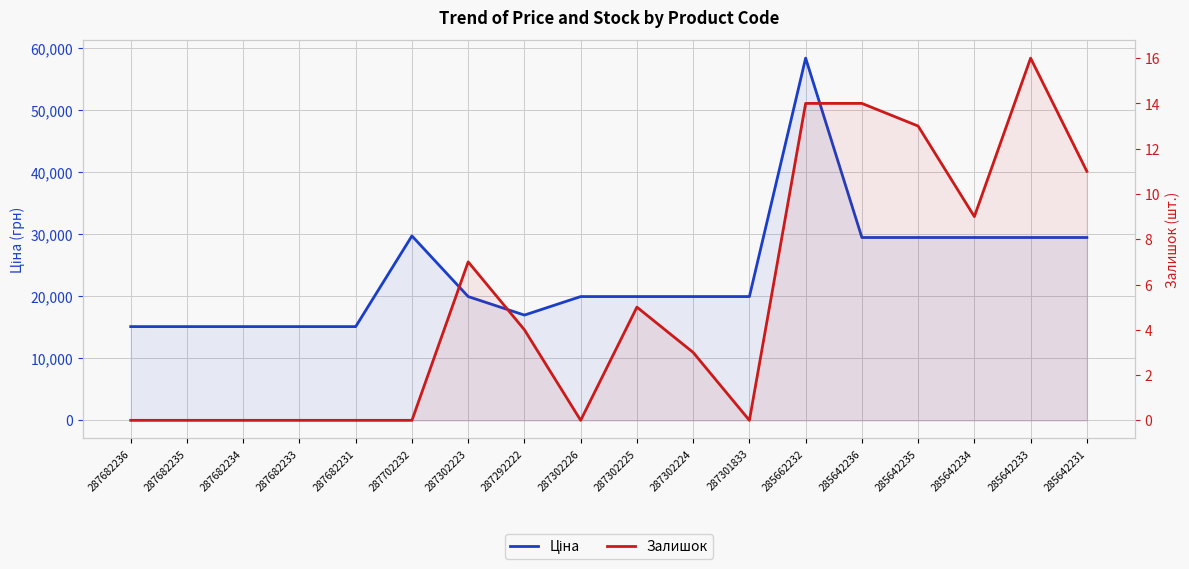

True or false: Ціна and Залишок intersect in this chart.

False